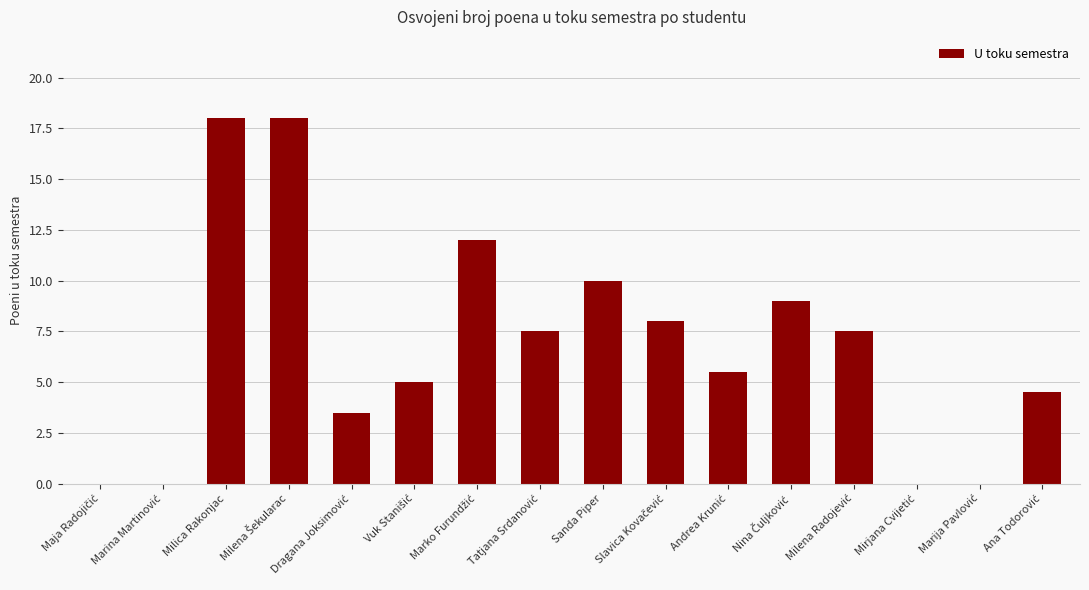

Are the bars horizontal?

No